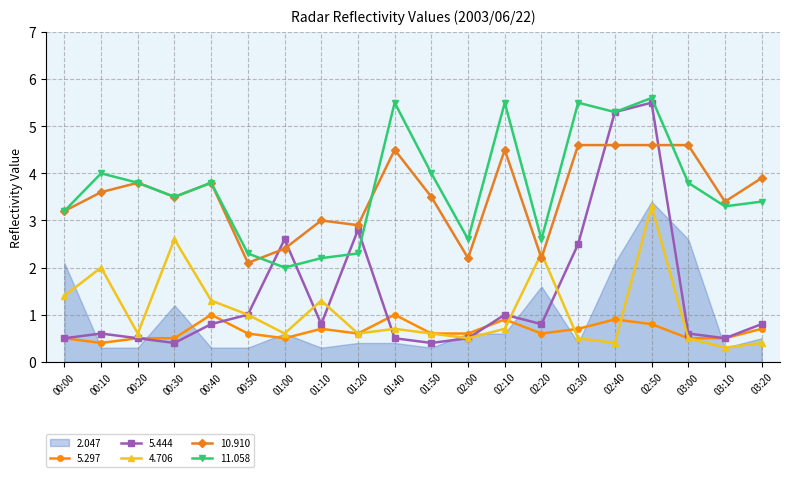

The 4.706 series shows 0.2 at 02:30. True or false?

False